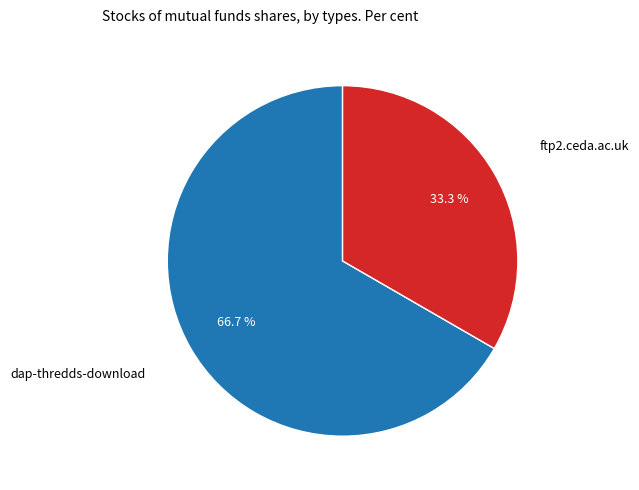

Rank the categories by value from highest to lowest.

dap-thredds-download, ftp2.ceda.ac.uk